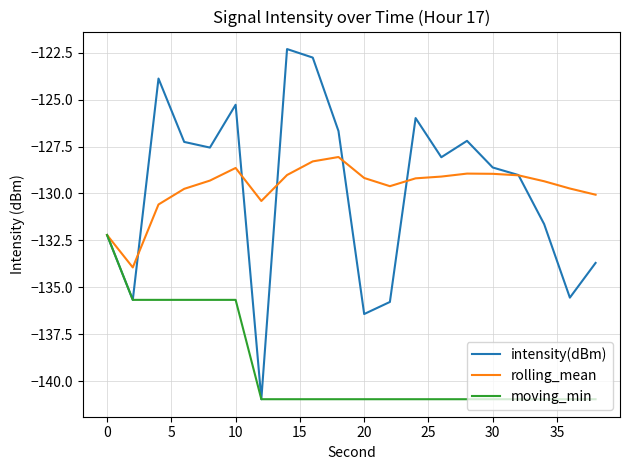

List the series in order of their peak value, highest first.

intensity(dBm), rolling_mean, moving_min